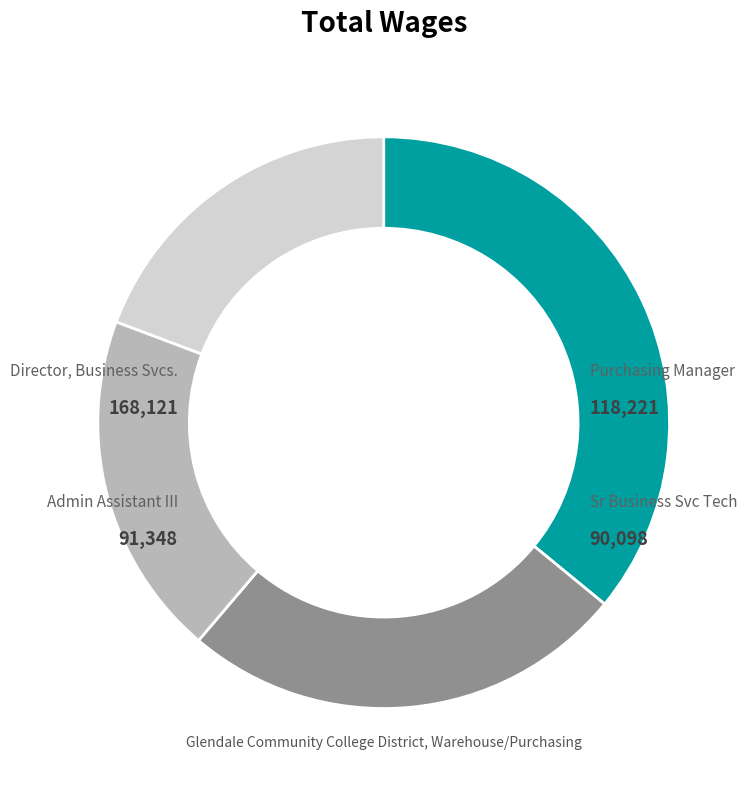

What is the smallest slice in the pie chart?

Sr Business Svc Tech